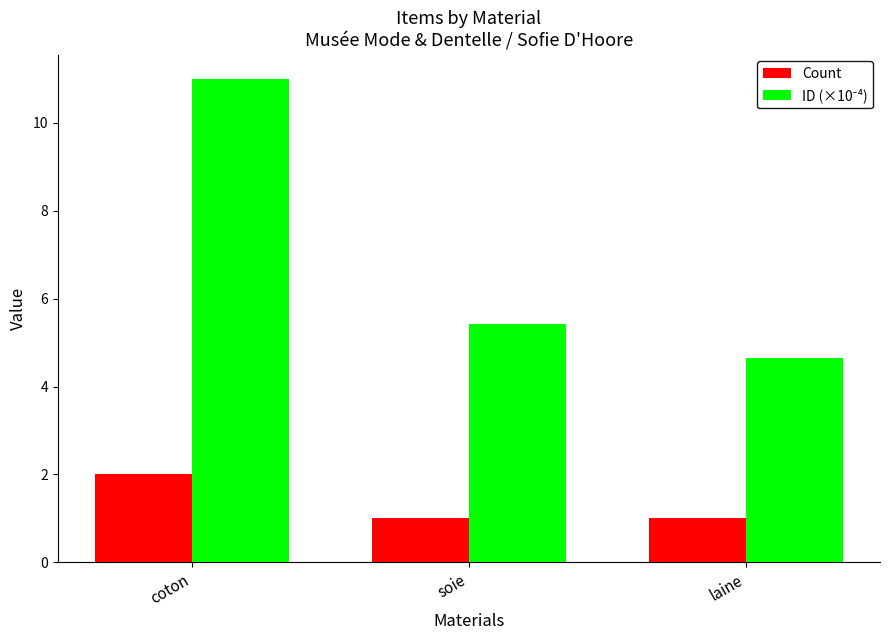

What is the label of the 1st bar from the right?

laine